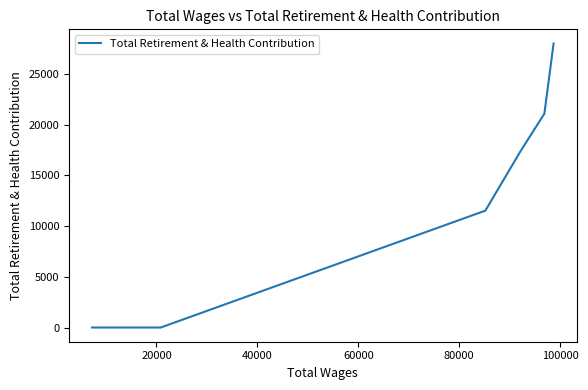

What is the sum of the values at 100000 and 40000?

17374